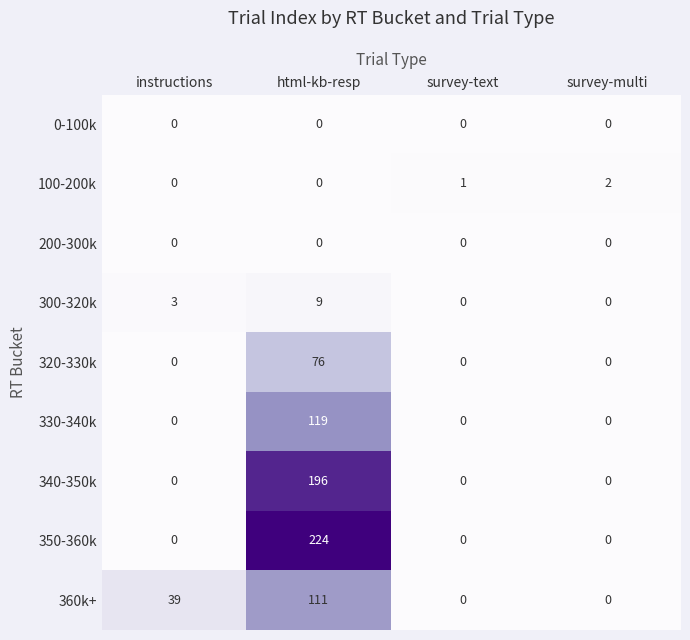

Which series has the largest total across all categories?

350-360k